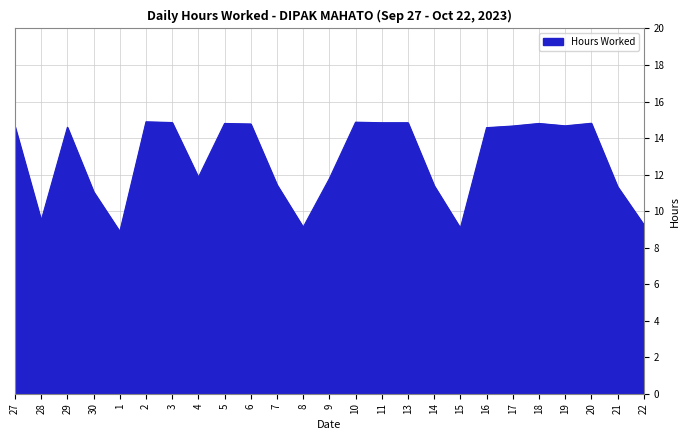

What is the sum of the values at 18 and 29?

29.4